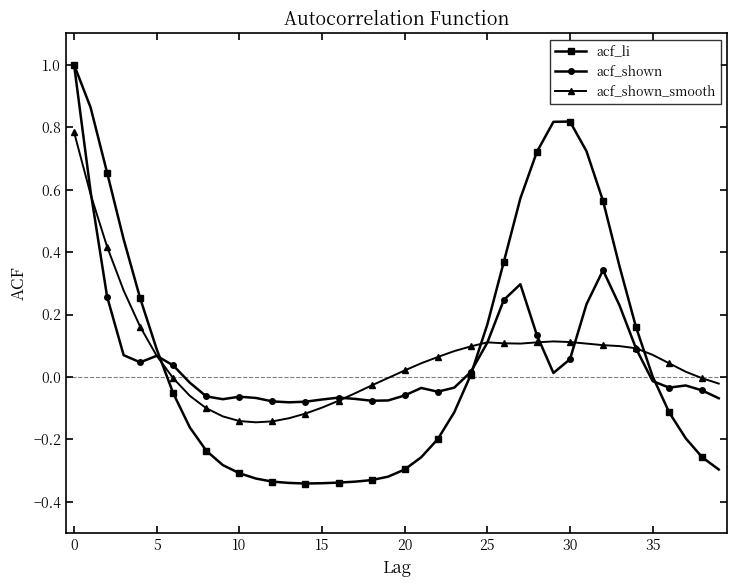

Which series has the largest range (max minus min)?

acf_li